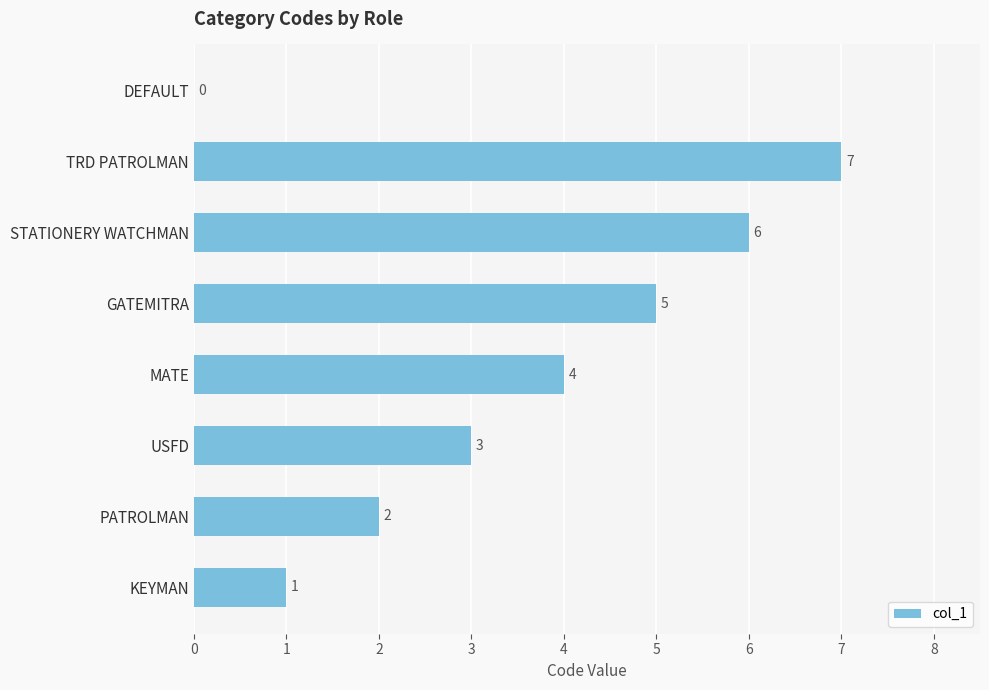

What is the change in value from MATE to GATEMITRA?

+1